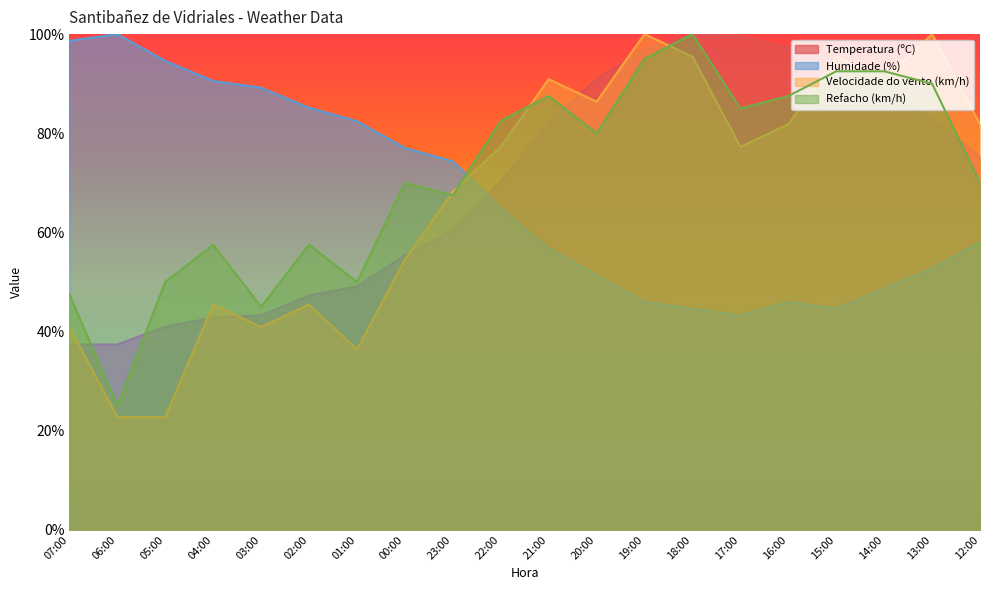

Where do Velocidade do vento (km/h) and Temperatura (ºC) first cross each other?

07:00 and 06:00